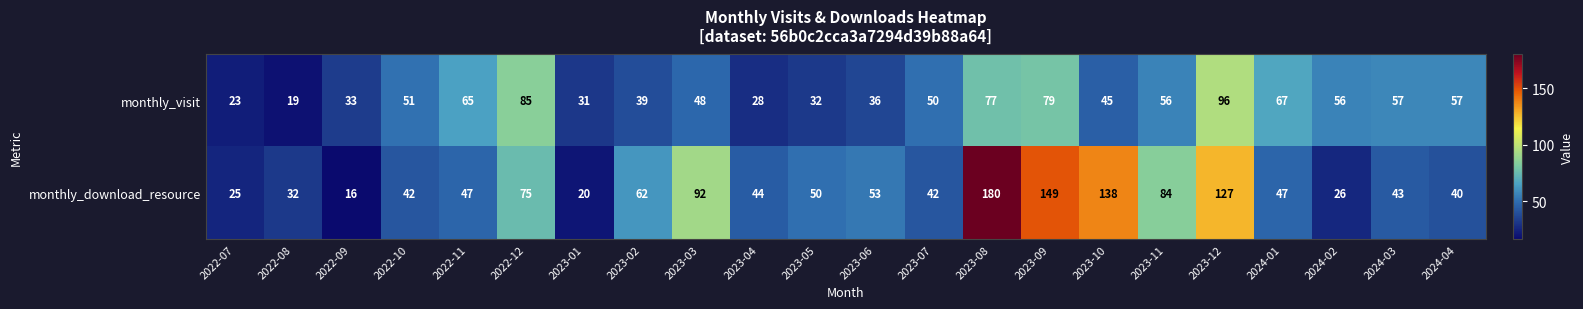

What is the total value across all series at 2023-01?

51